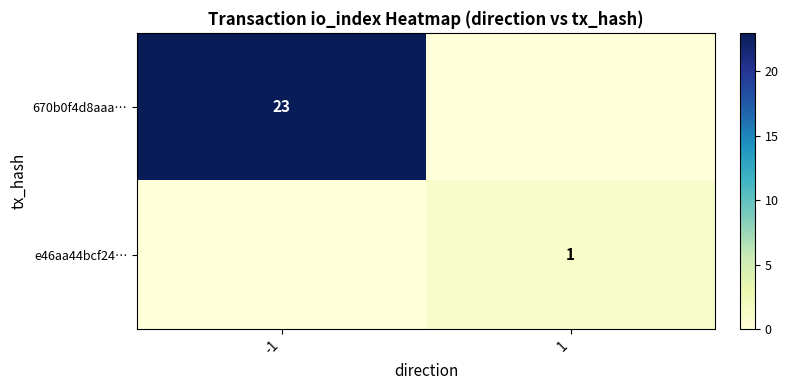

The e46aa44bcf24… series shows 2 at 1. True or false?

False